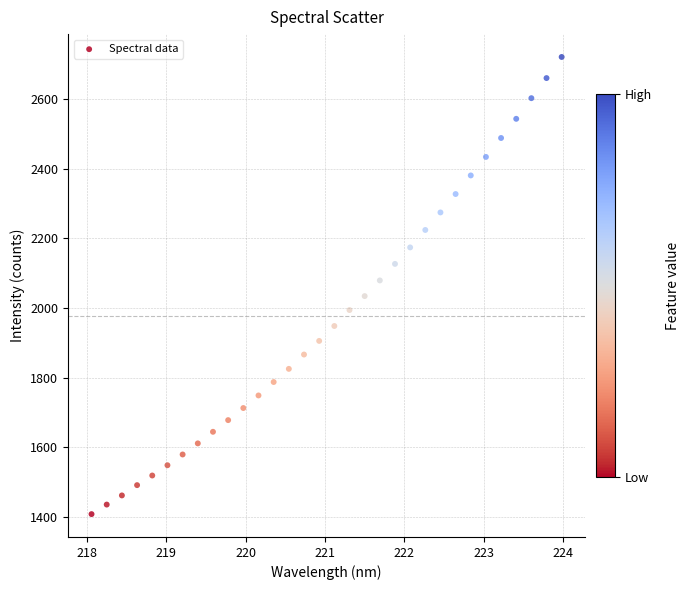

What is the range of X values (max minus min)?

5.9